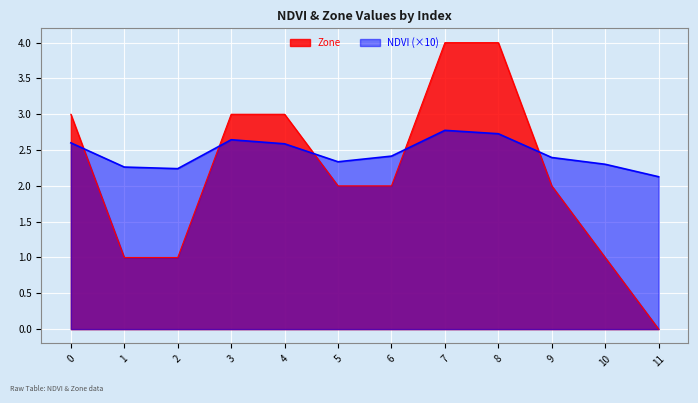

True or false: Zone has a value of 1.0 at 10.

True